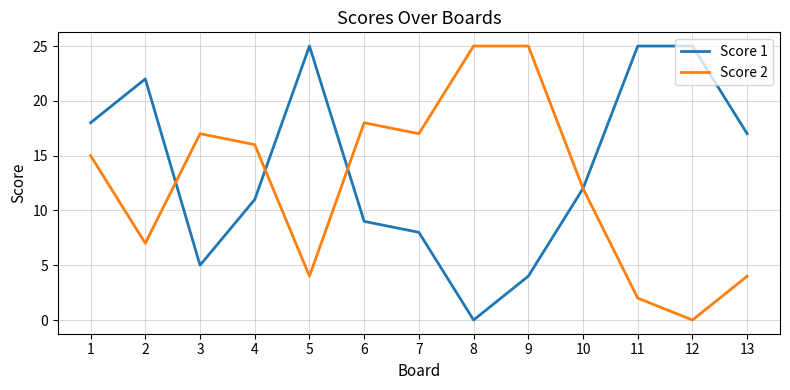

How many values in the Score 2 series are below 15?

6